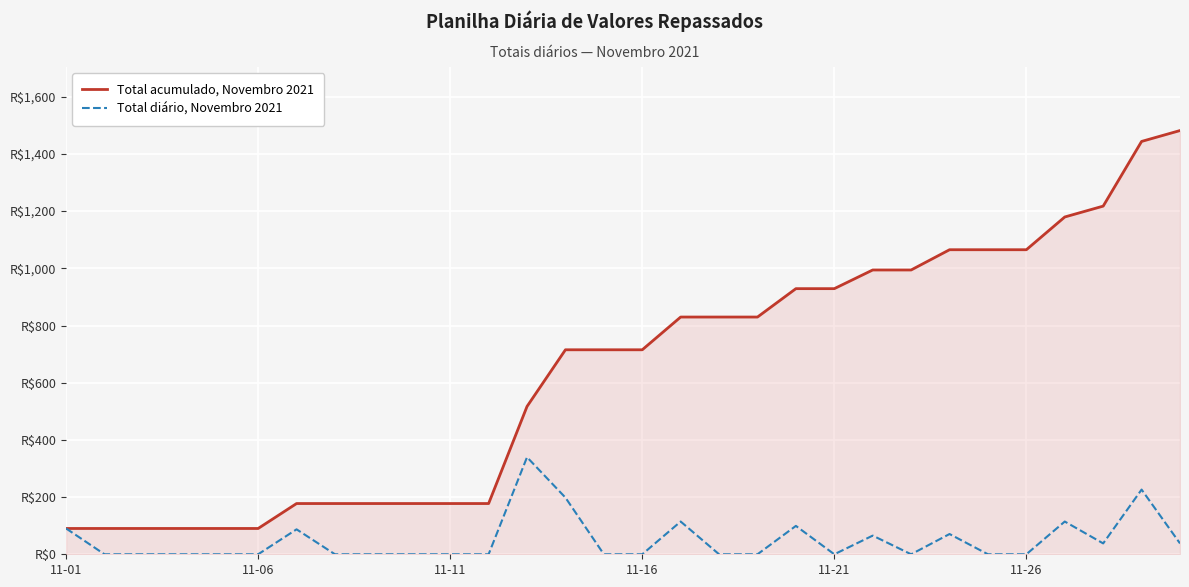

What are all the series names shown in the legend?

Total acumulado, Novembro 2021, Total diário, Novembro 2021